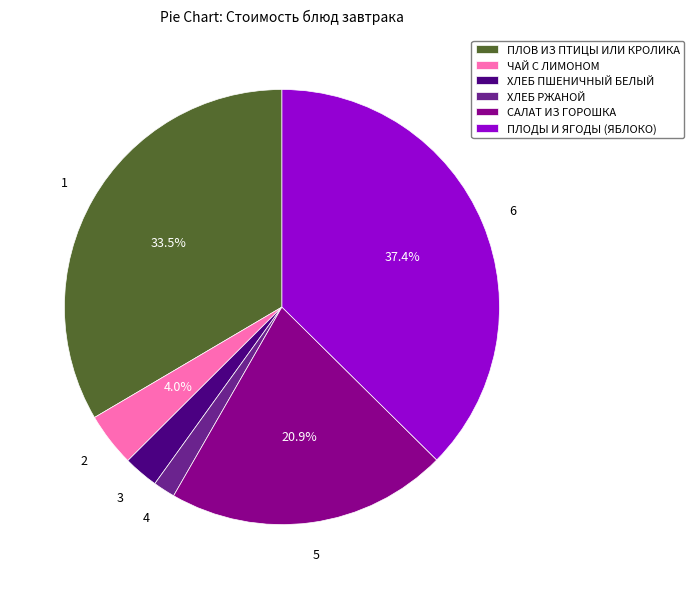

The ПЛОДЫ И ЯГОДЫ (ЯБЛОКО) slice represents 37% of the pie. True or false?

True